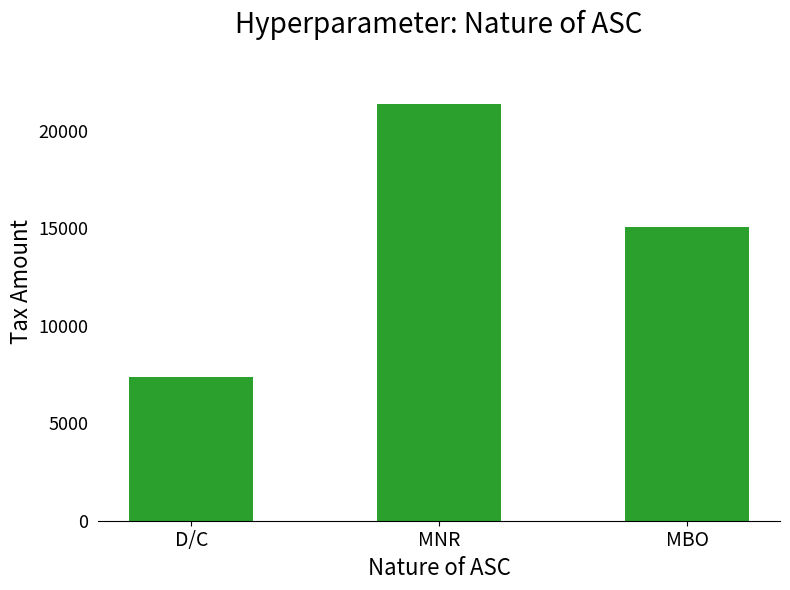

What is the difference between the maximum and minimum values?

14016